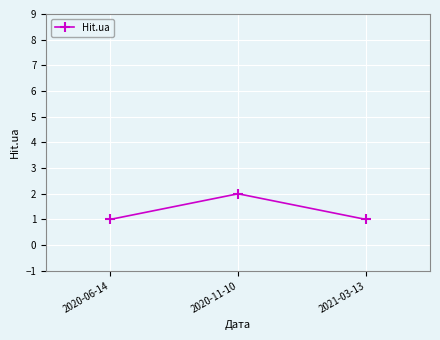

What is the value of the 3rd point from the left?

1